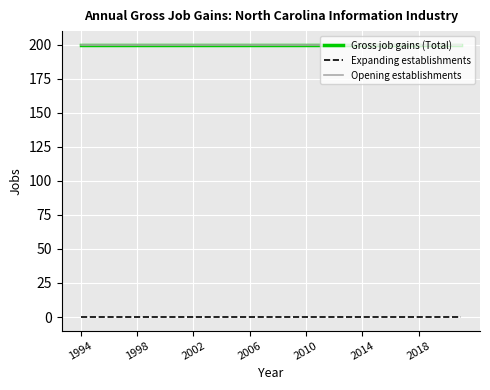

At which label does Opening establishments reach its minimum?

1994